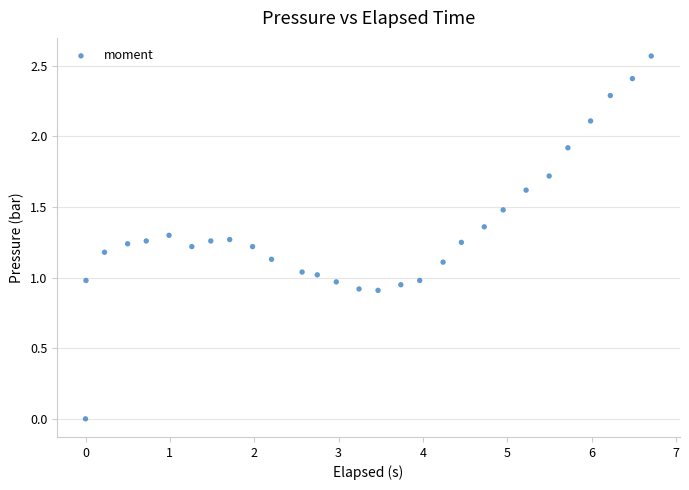

What is the range of X values (max minus min)?

6.7